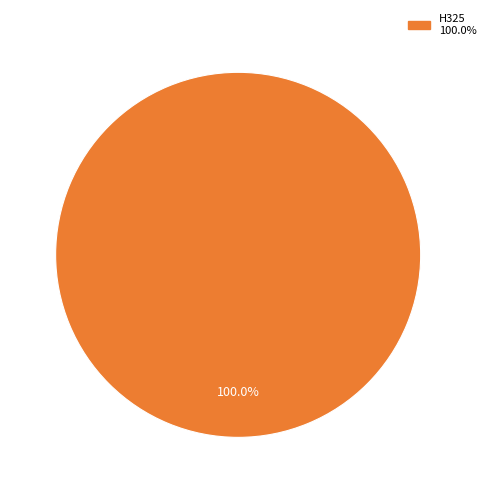

Does any single category account for the majority?

Yes